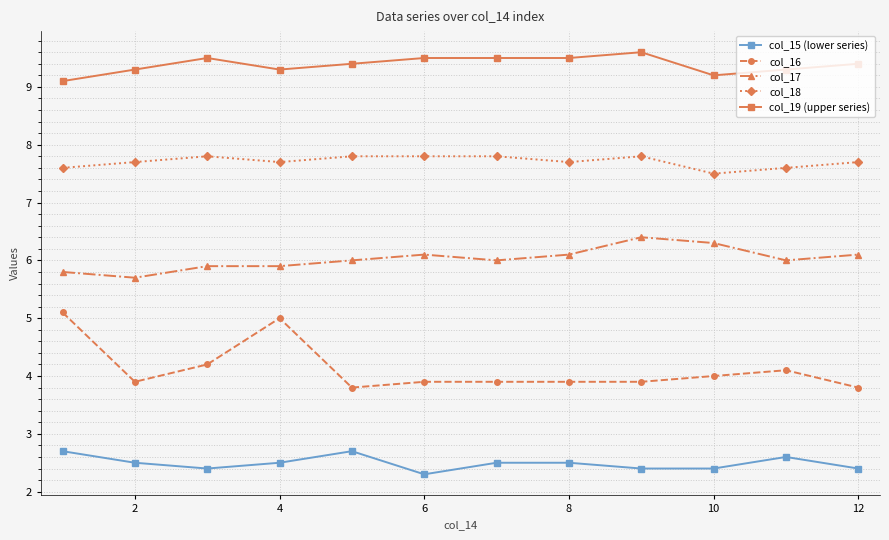

Which series has the largest total across all categories?

col_19 (upper series)